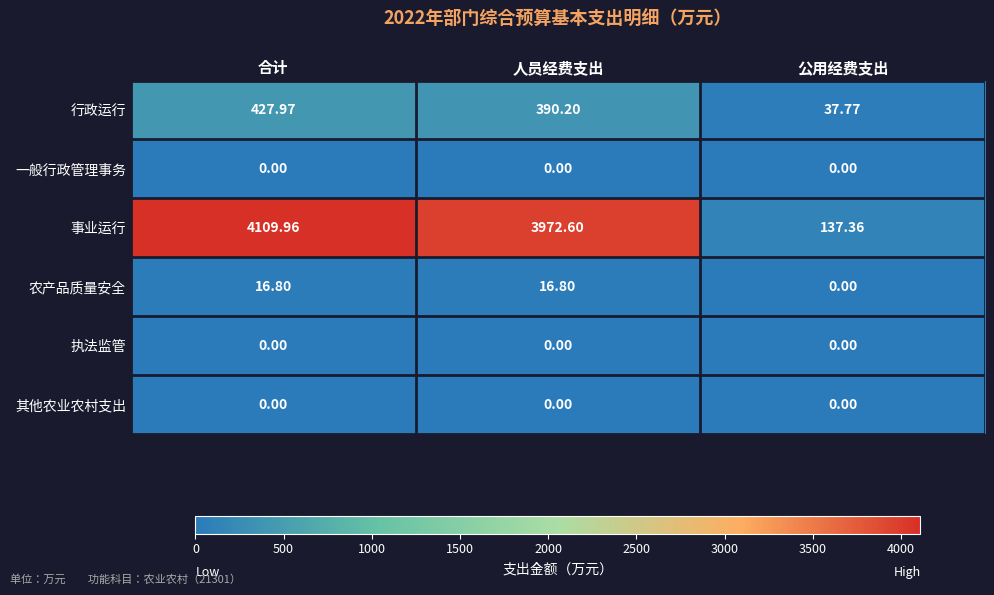

Rank the categories by 事业运行 value from lowest to highest.

公用经费支出, 人员经费支出, 合计